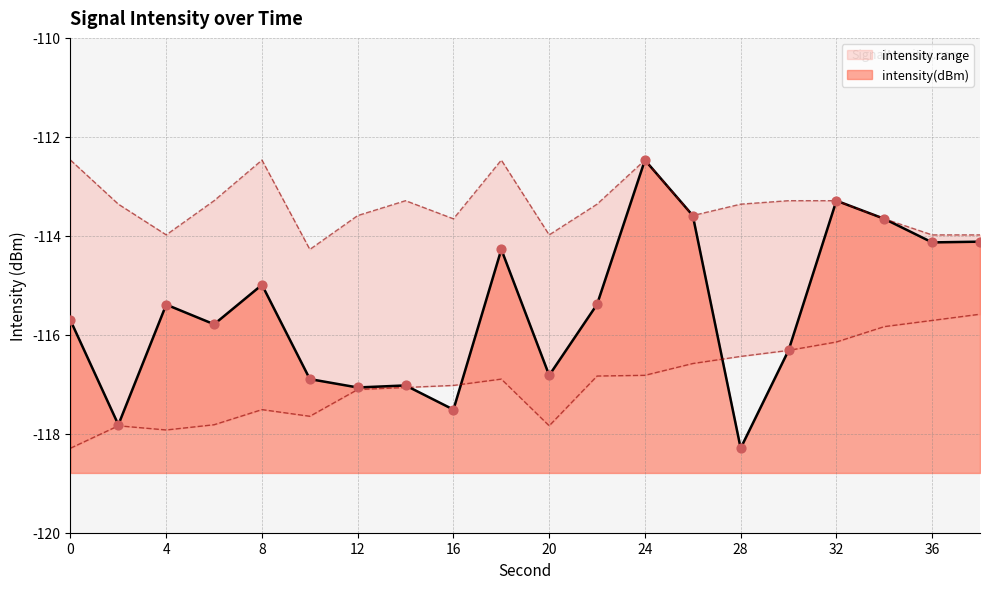

What is the total value across all series at 36?

-343.8